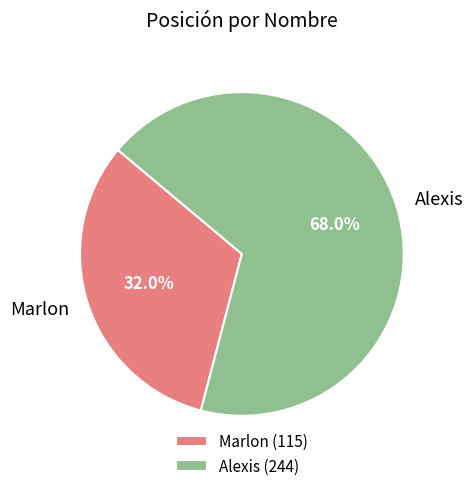

Is there a majority slice in this chart?

Yes